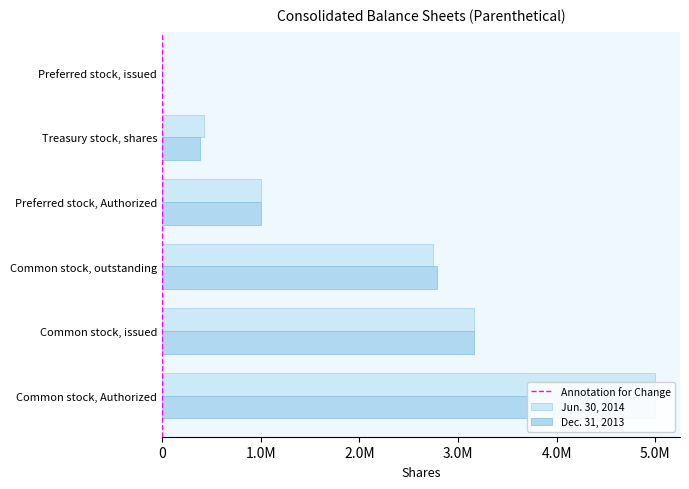

How many distinct data groups are displayed?

2